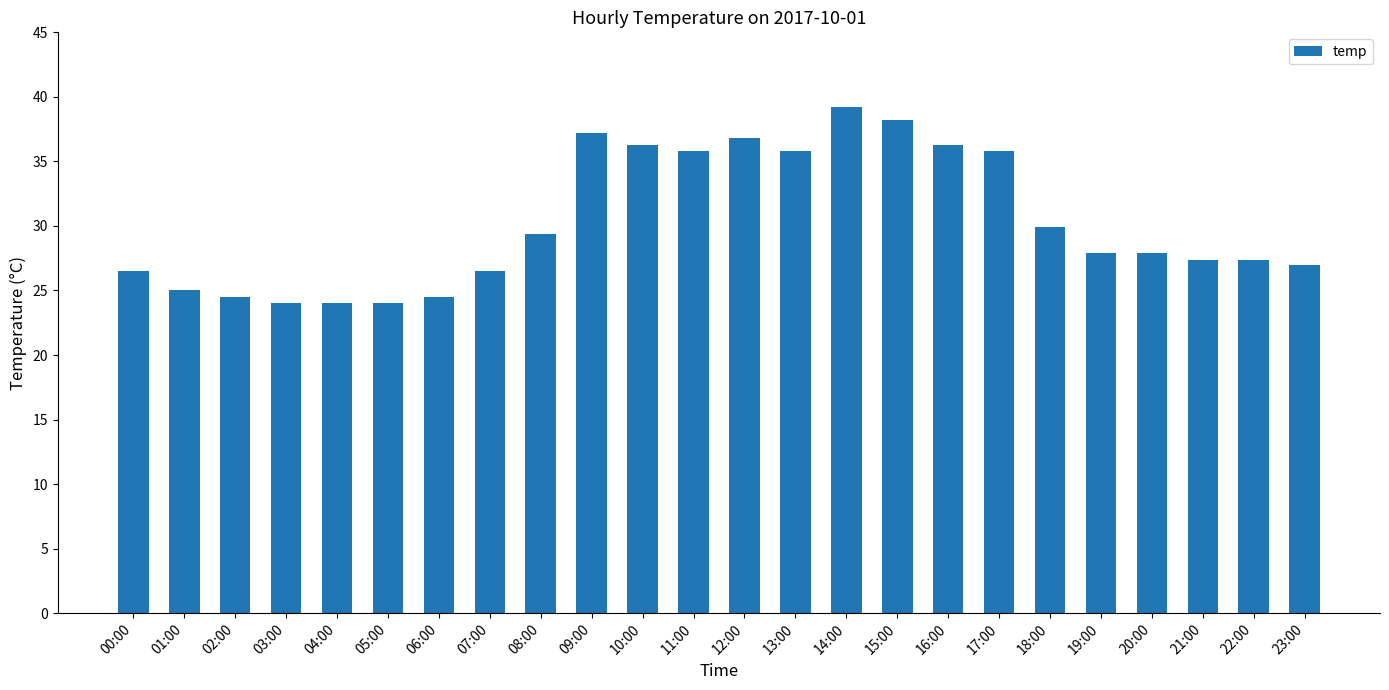

True or false: the data shows 24.5 at 02:00.

True